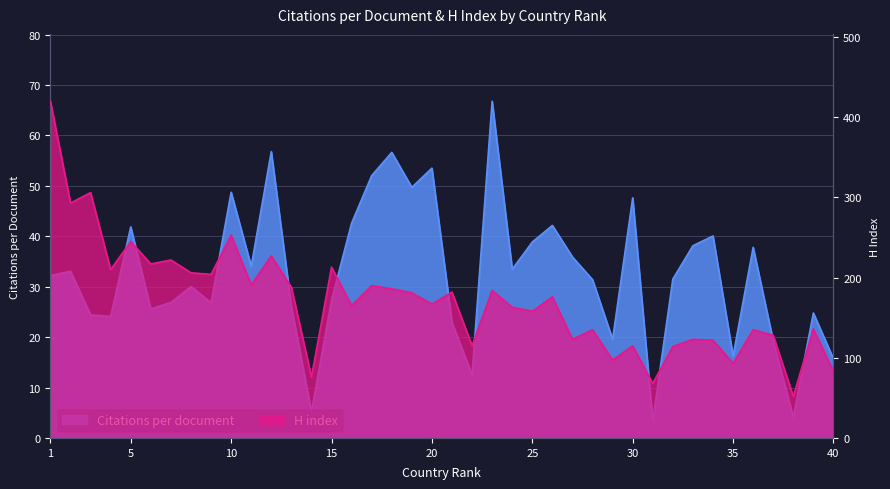

The Citations per document series shows 8.7 at 5. True or false?

False